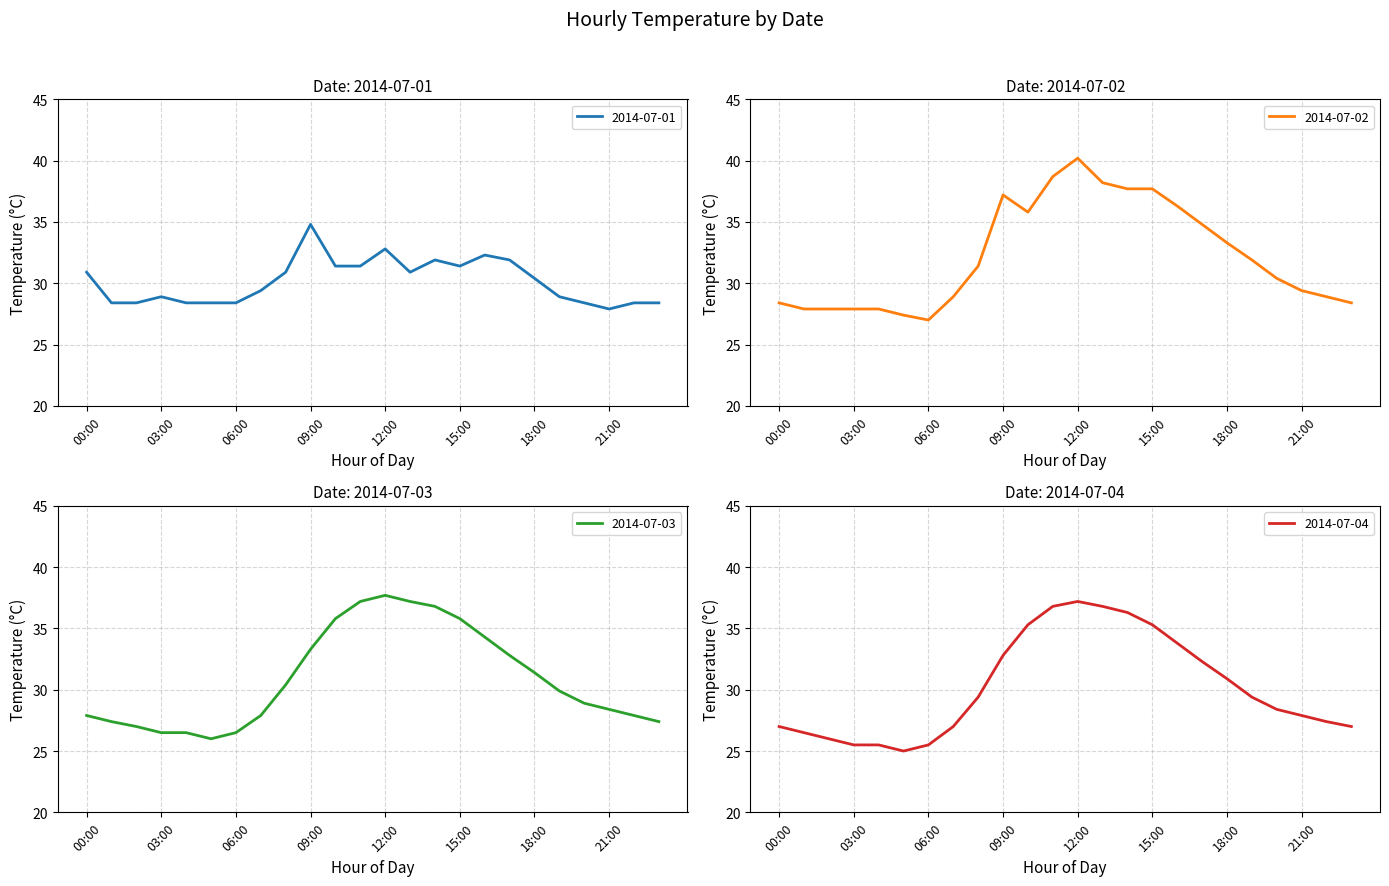

True or false: 2014-07-02 has a value of 46.3 at 19:00.

False